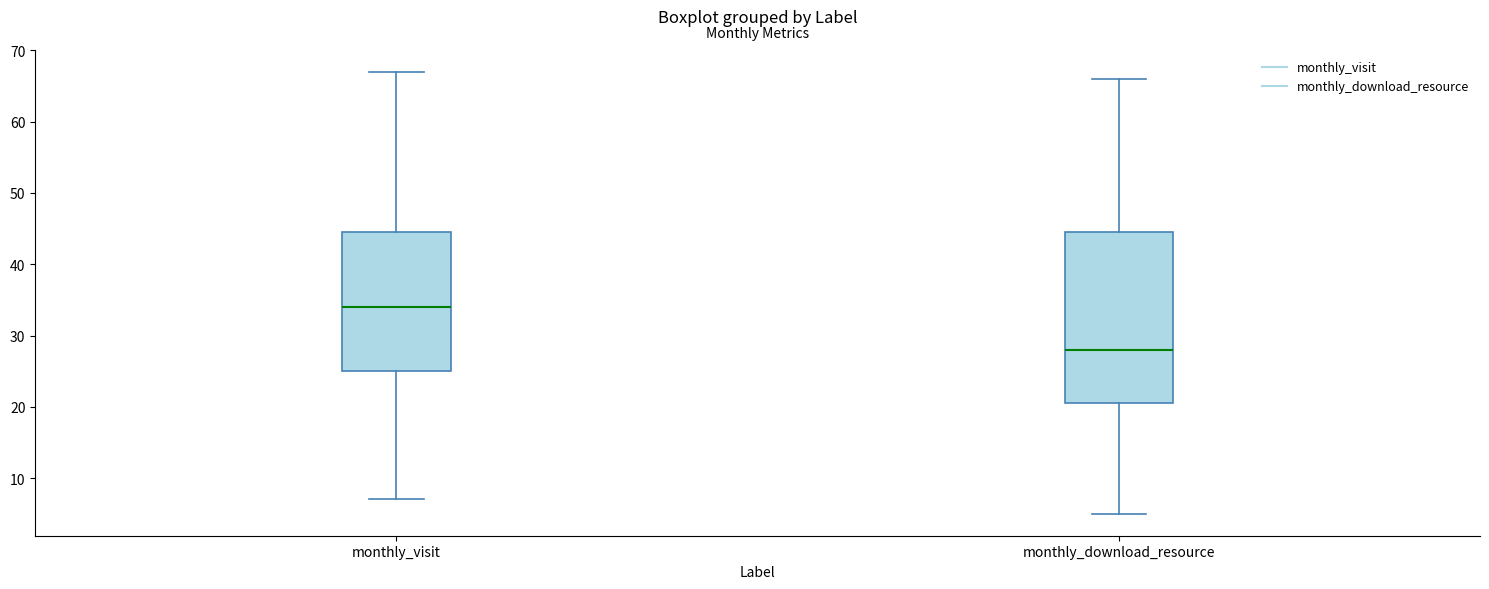

Where does the median line of the box for monthly_download_resource sit on the y-axis? The values are not printed on the chart, so give them approximately, as read against the axis.

28